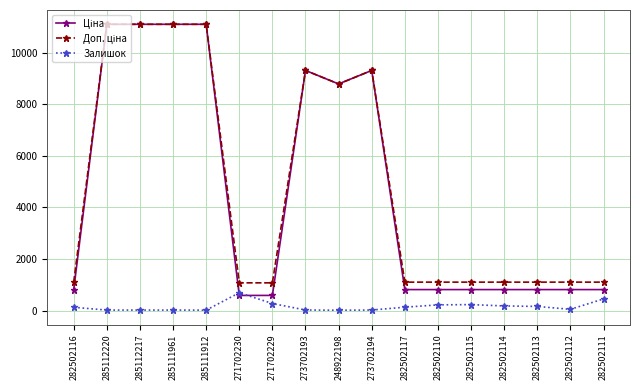

How many data points does each series have?

17